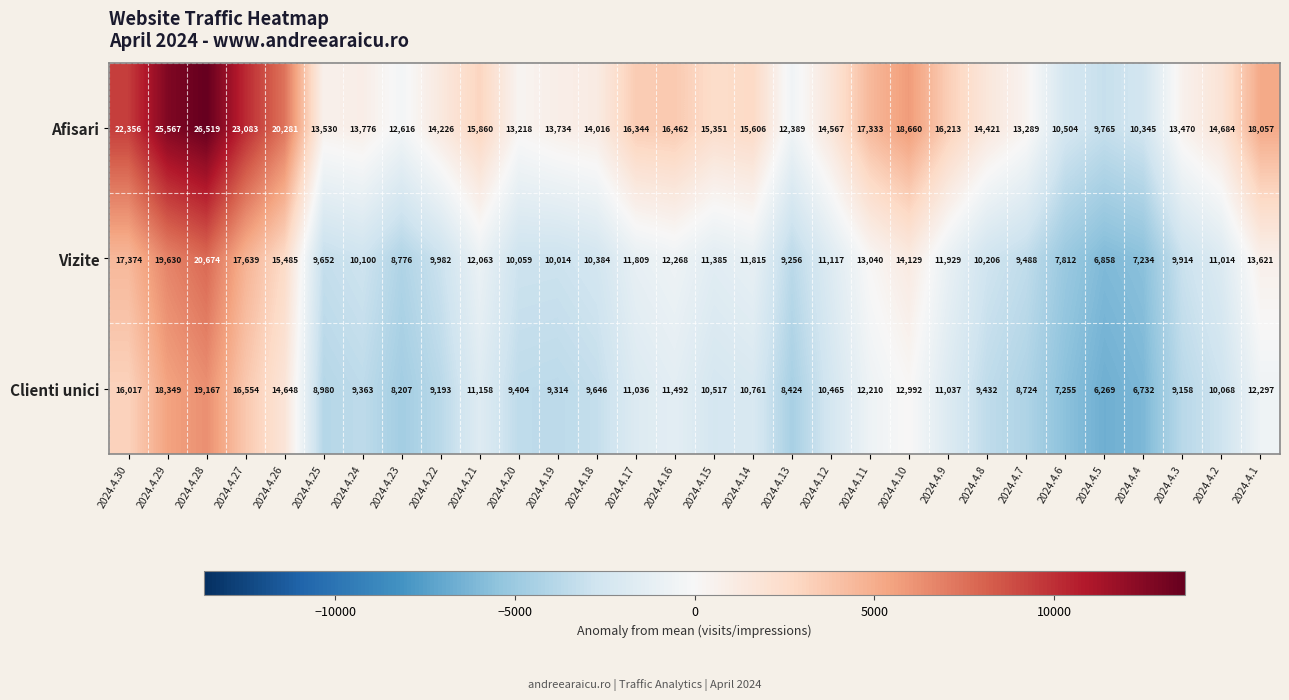

Where is Afisari nearest to the value 18142?

2024.4.1